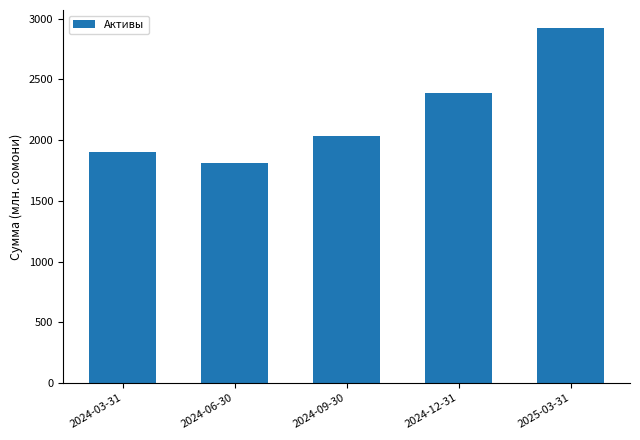

Reading left to right, what are all the values shown in this chart?

1904.3	1814.3	2029.9	2384.1	2924.7